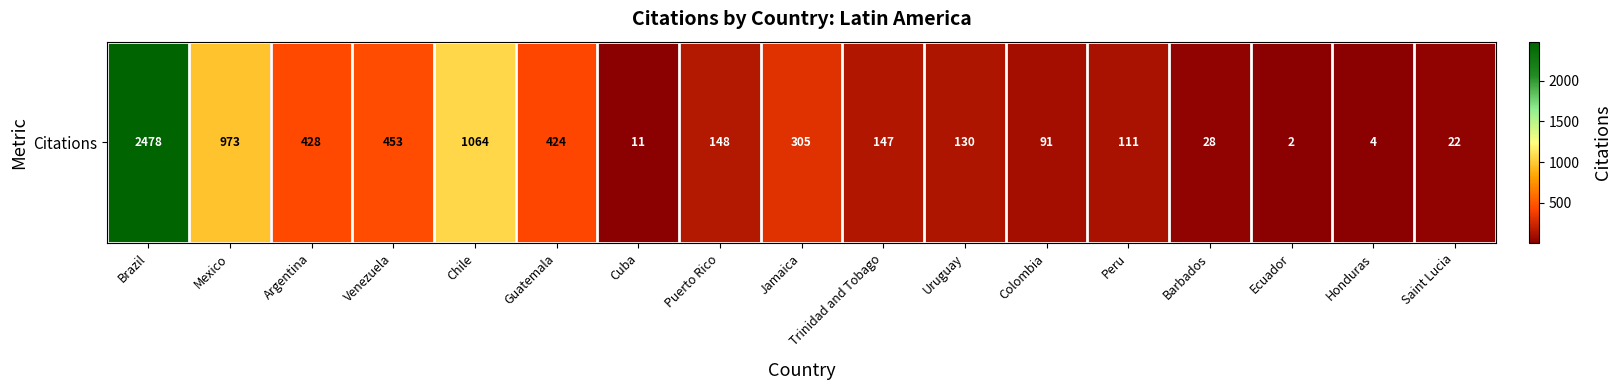

What is the sum of all values?

6819